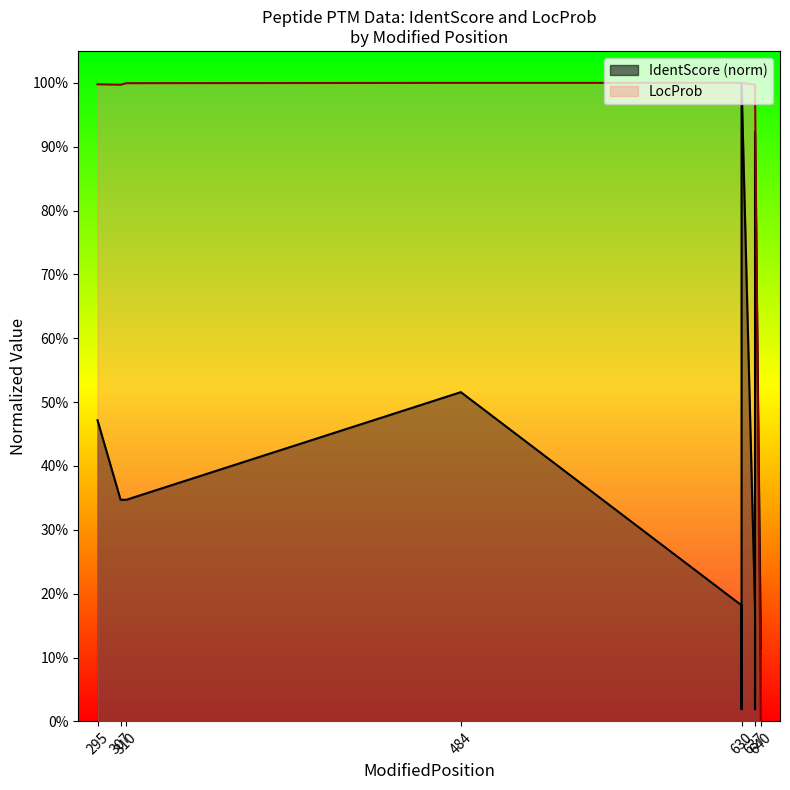

After their last crossing, which series has the higher values: LocProb or IdentScore?

IdentScore